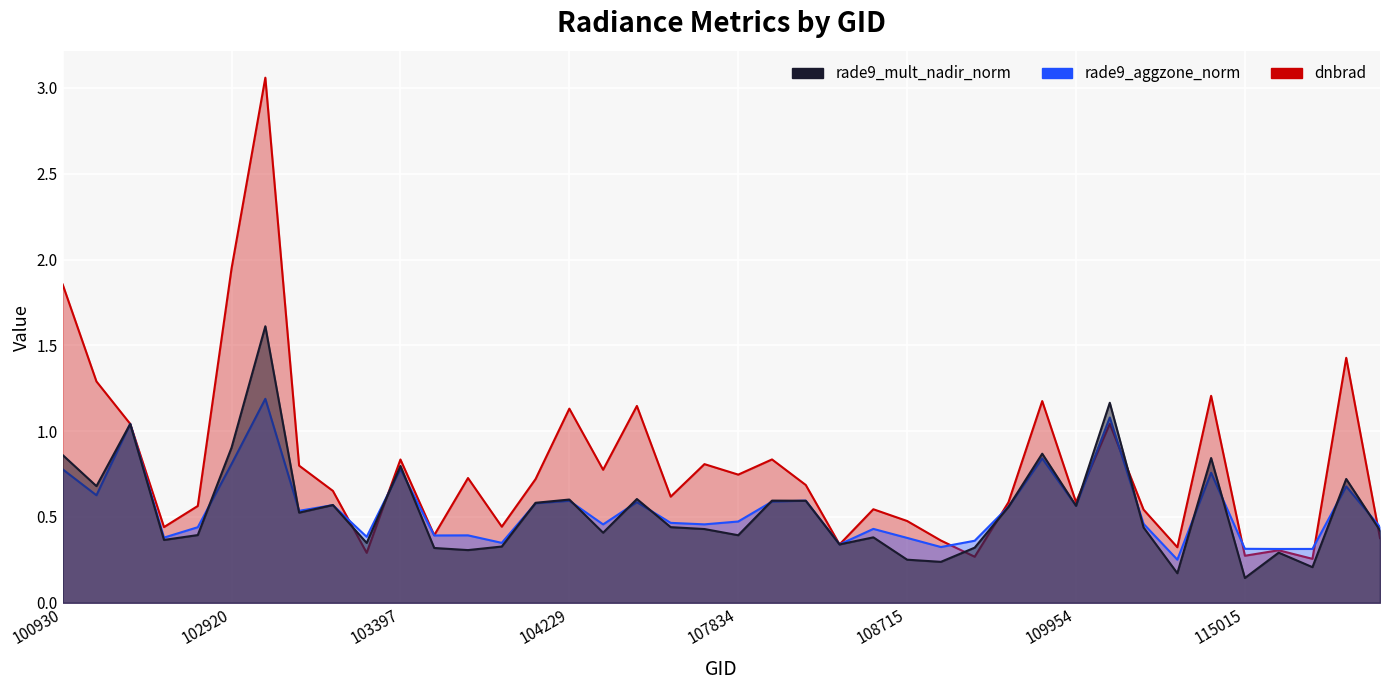

At which label is rade9_mult_nadir_norm closest to 0?

115015